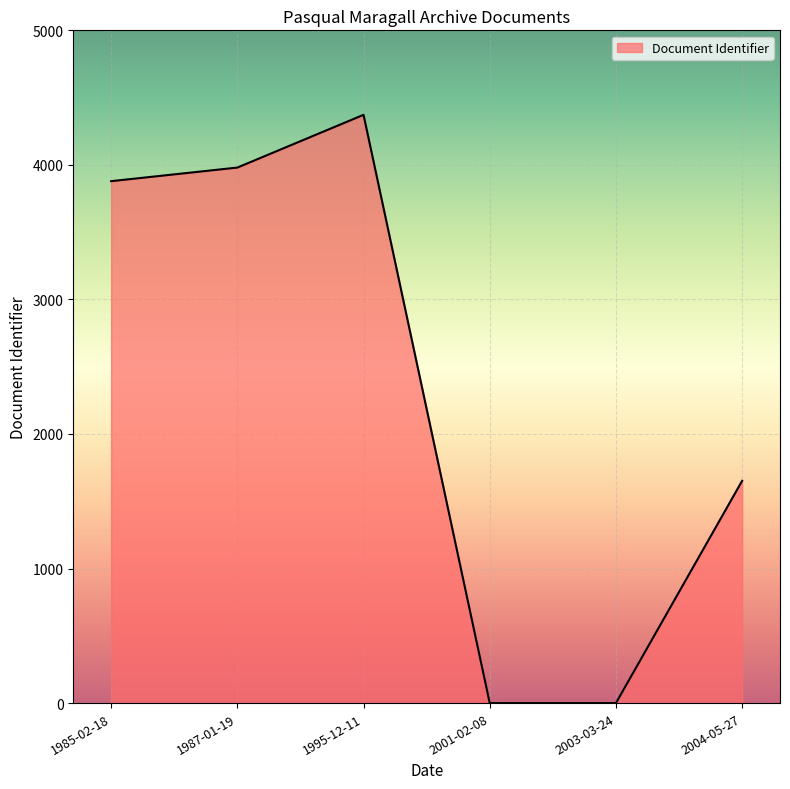

Which has a higher value, 2004-05-27 or 1995-12-11?

1995-12-11